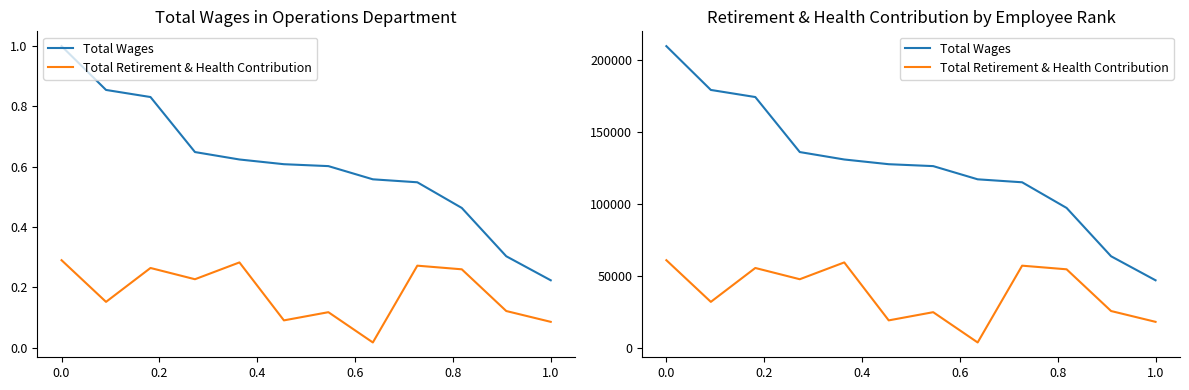

Rank the series by their average value, from highest to lowest.

Total Wages, Total Retirement & Health Contribution